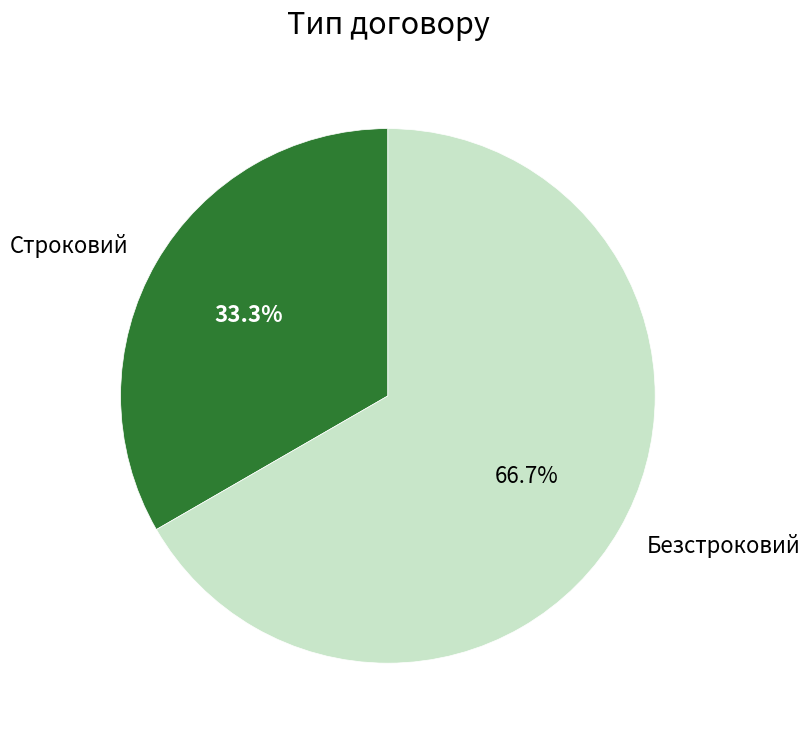

Which slice is the largest?

Безстроковий